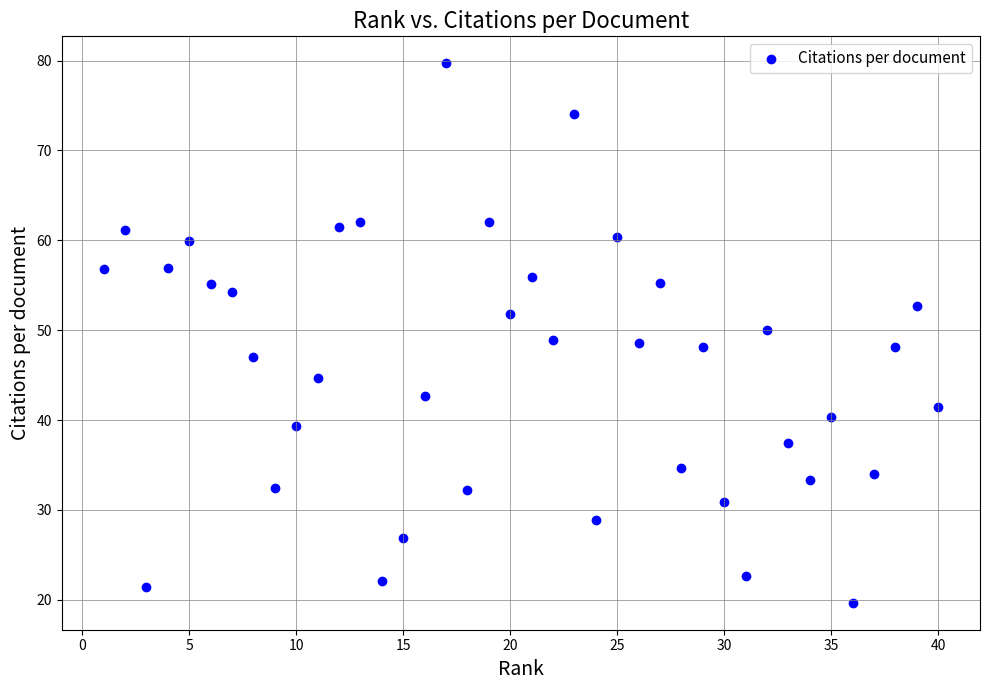

What is the range of X values (max minus min)?

39.0